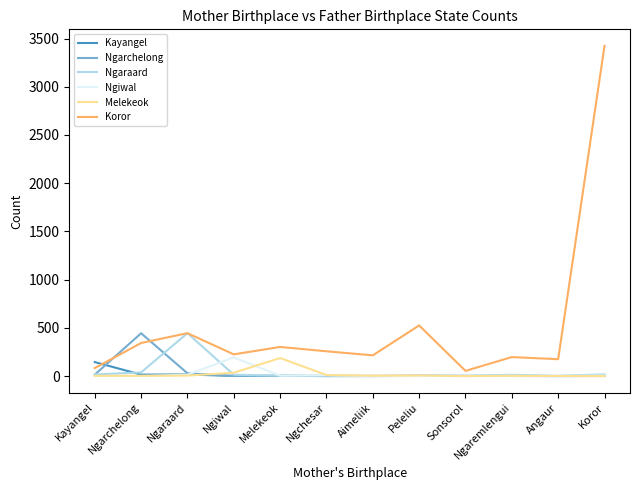

Which series has the widest spread of values?

Koror